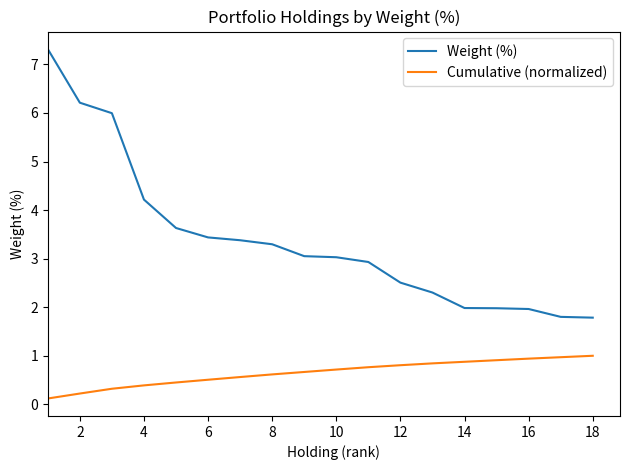

Which series has the largest total across all categories?

Weight (%)